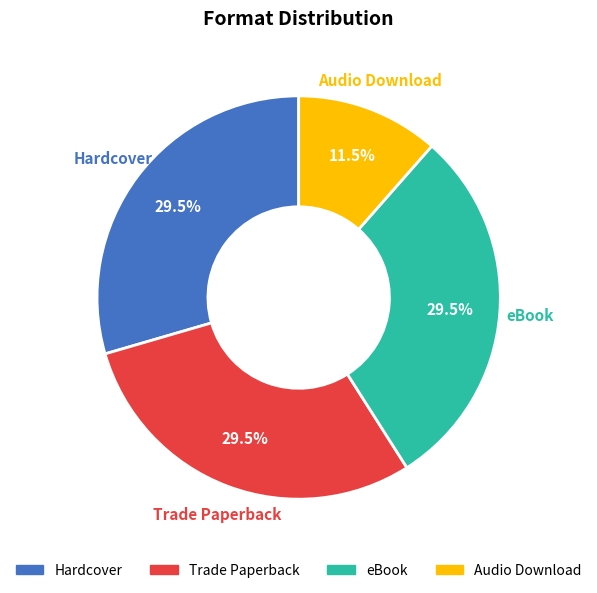

Which slice is the smallest?

Audio Download